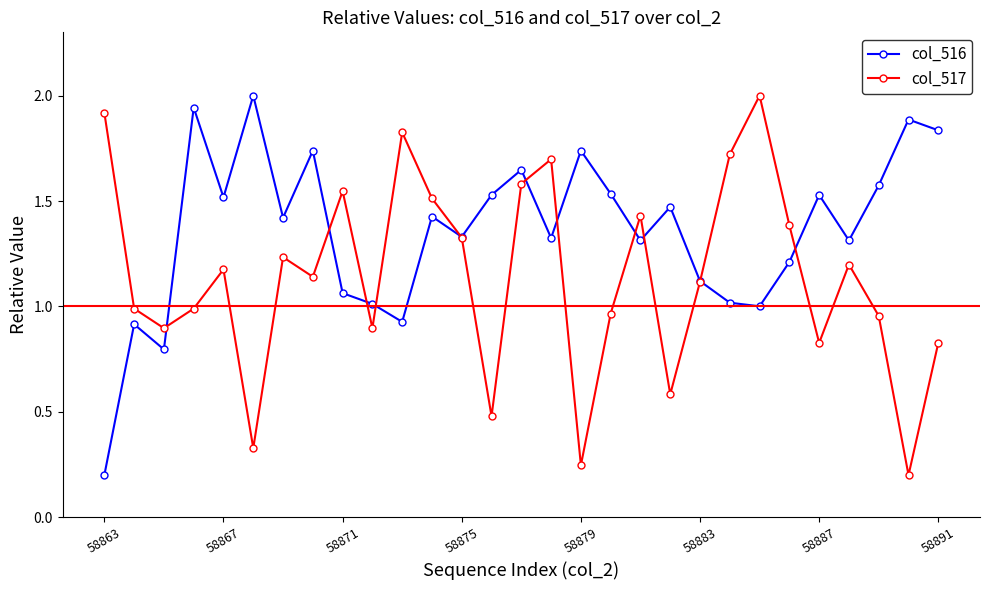

What is the maximum value shown in the chart?

2.0